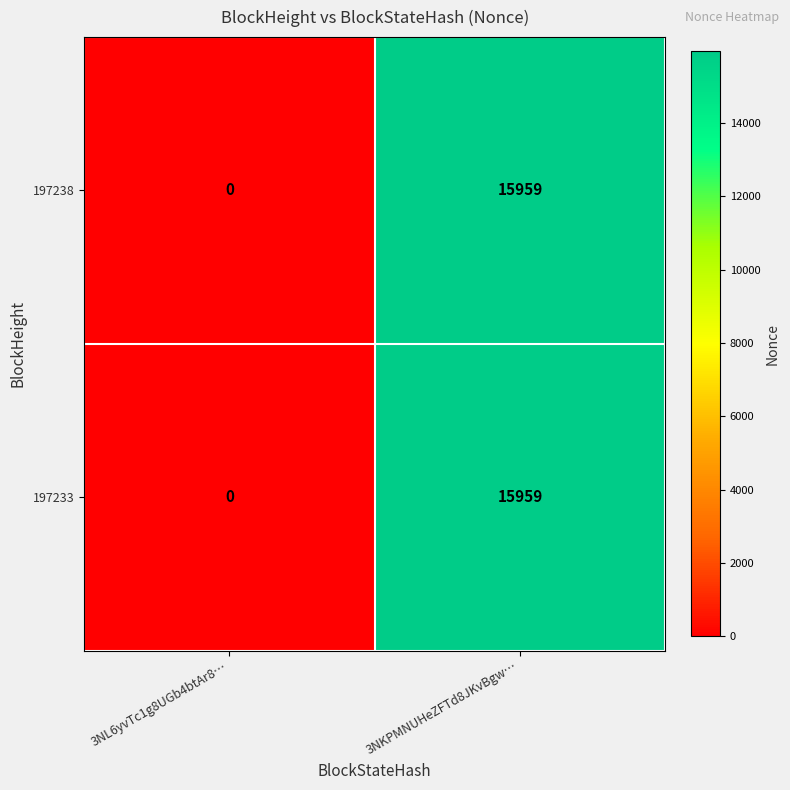

True or false: 197238 has a value of 26719 at 3NKPMNUHeZFTd8JKvBgw….

False